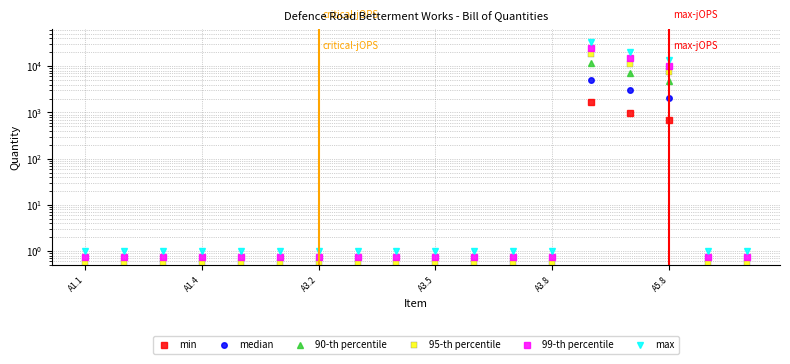

True or false: min and 95-th percentile intersect in this chart.

False